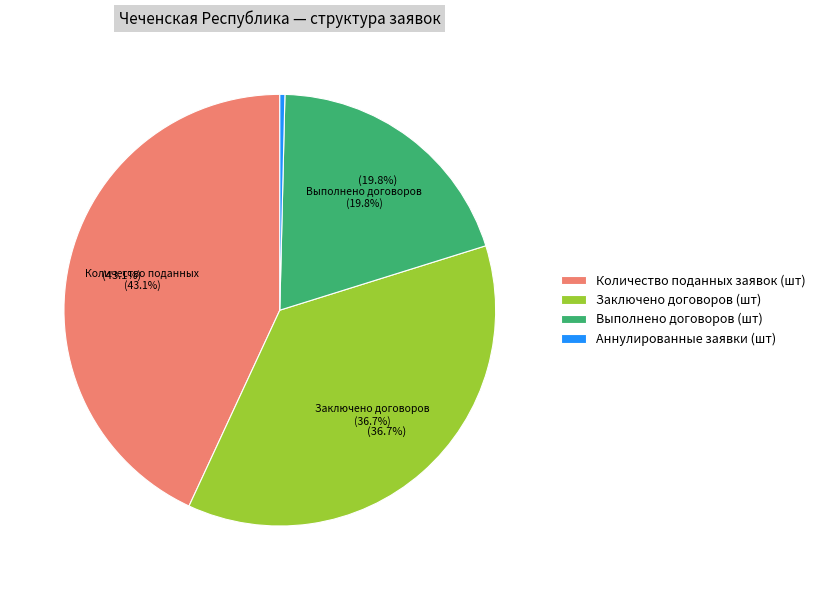

To the nearest percent, what is the difference between the Аннулированные заявки (шт) and Выполнено договоров (шт) slice percentages?

19%